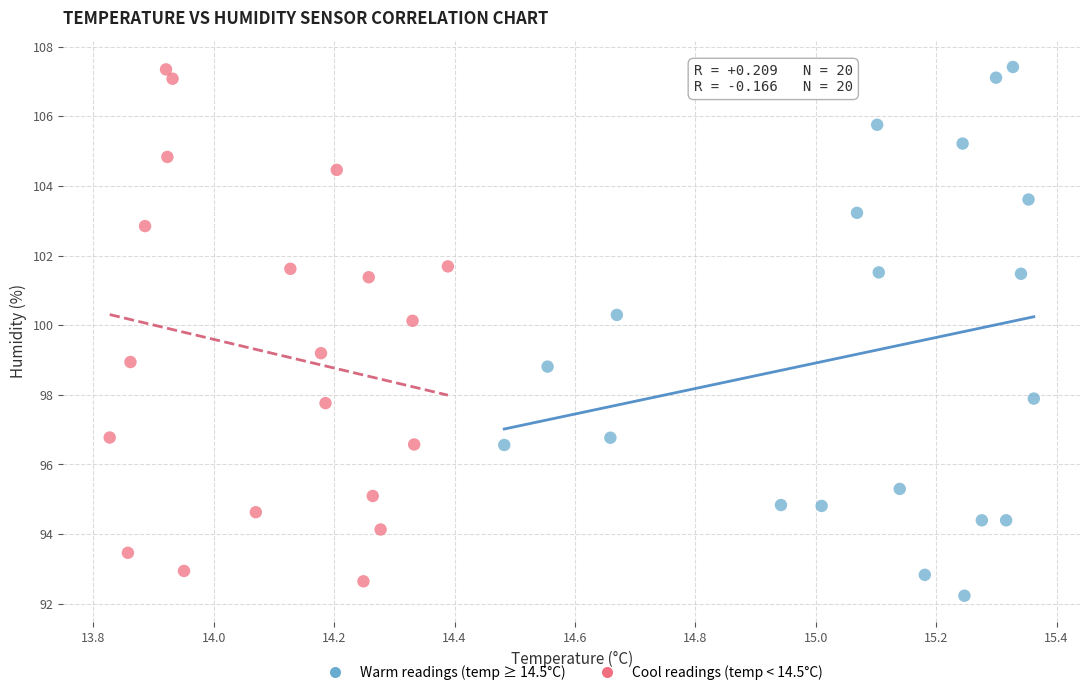

What are all the series names shown in the legend?

Warm readings (temp ≥ 14.5°C), Cool readings (temp < 14.5°C)